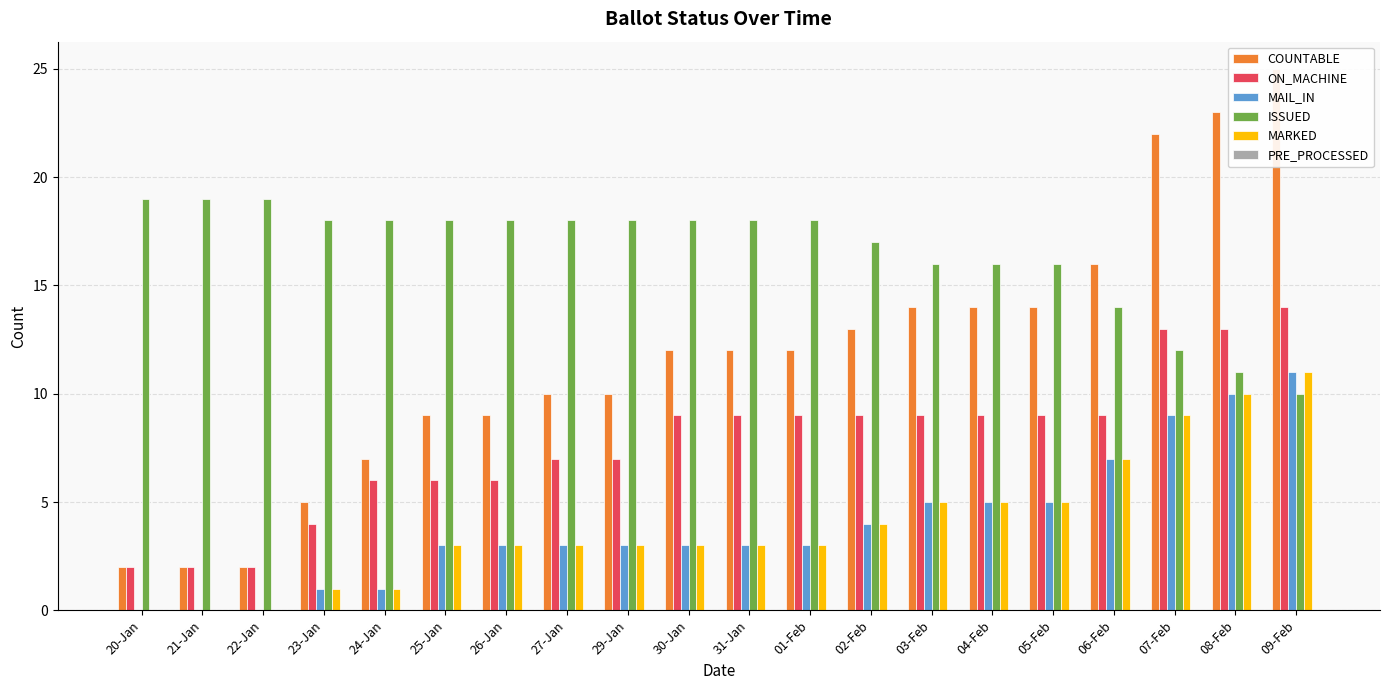

List the series in order of their peak value, highest first.

COUNTABLE, ISSUED, ON_MACHINE, MAIL_IN, MARKED, PRE_PROCESSED